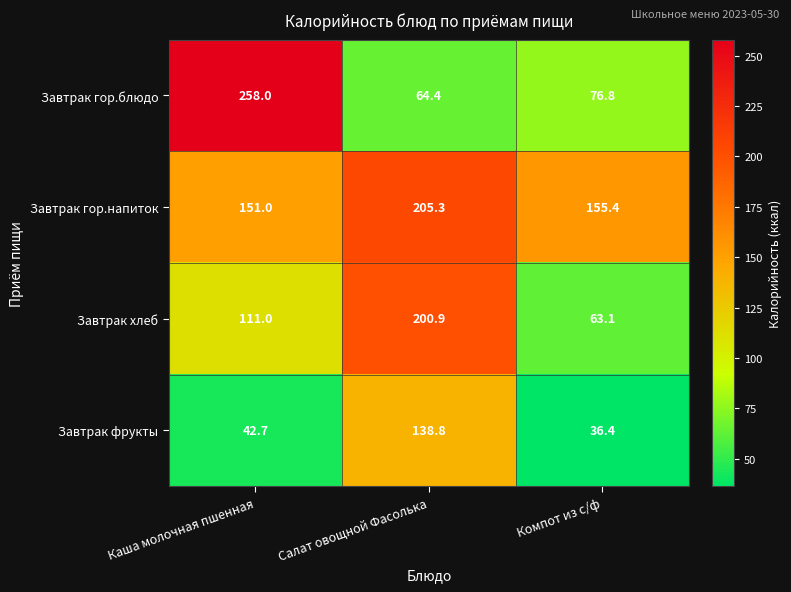

What is the minimum value shown in the chart?

36.4